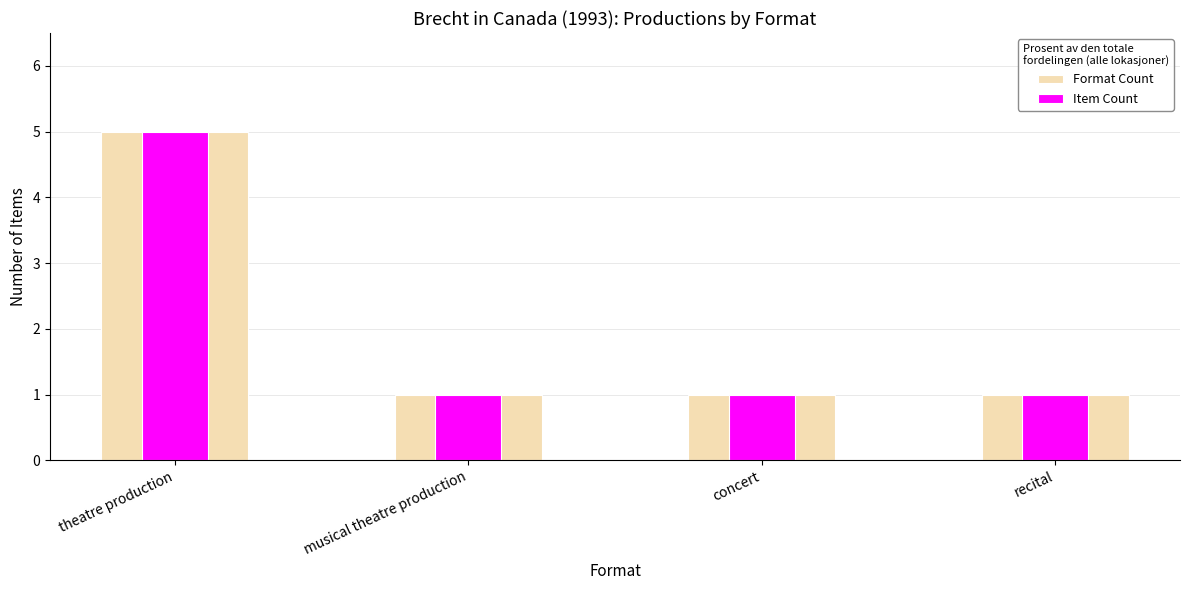

Reading left to right, extract all data points from this chart.

Format Count: theatre production=5	musical theatre production=1	concert=1	recital=1
Item Count: theatre production=5	musical theatre production=1	concert=1	recital=1